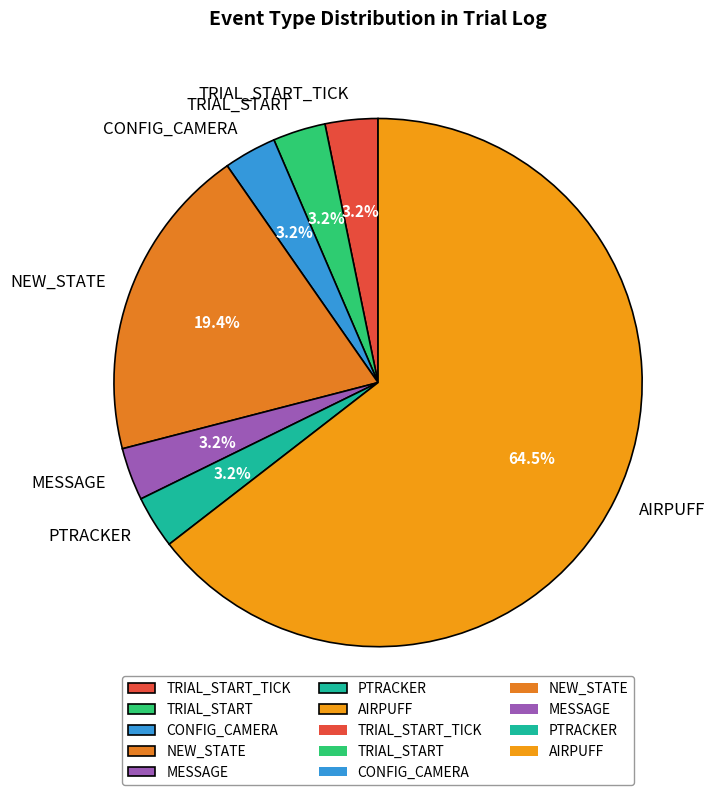

To the nearest percent, what portion does CONFIG_CAMERA represent?

3%